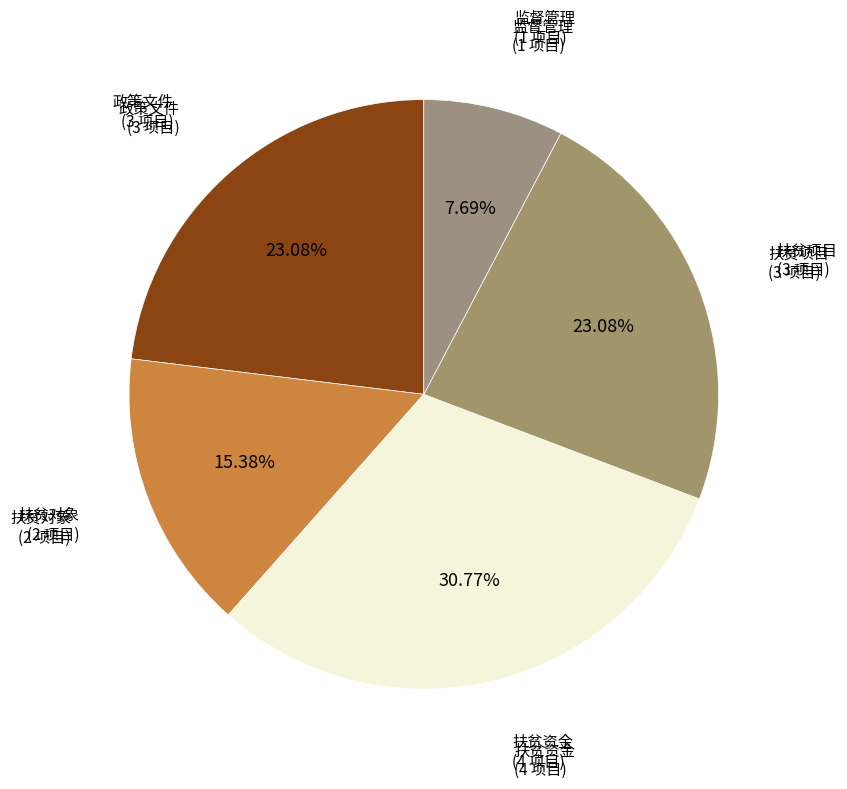

How many slices are in this pie chart?

5